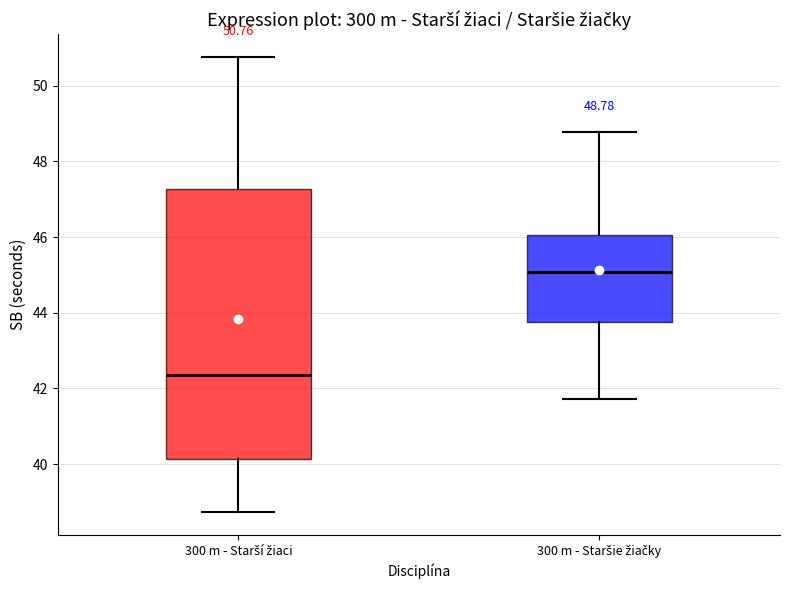

Which box is the tallest, from its lower edge to its upper edge?

300 m - Starší žiaci